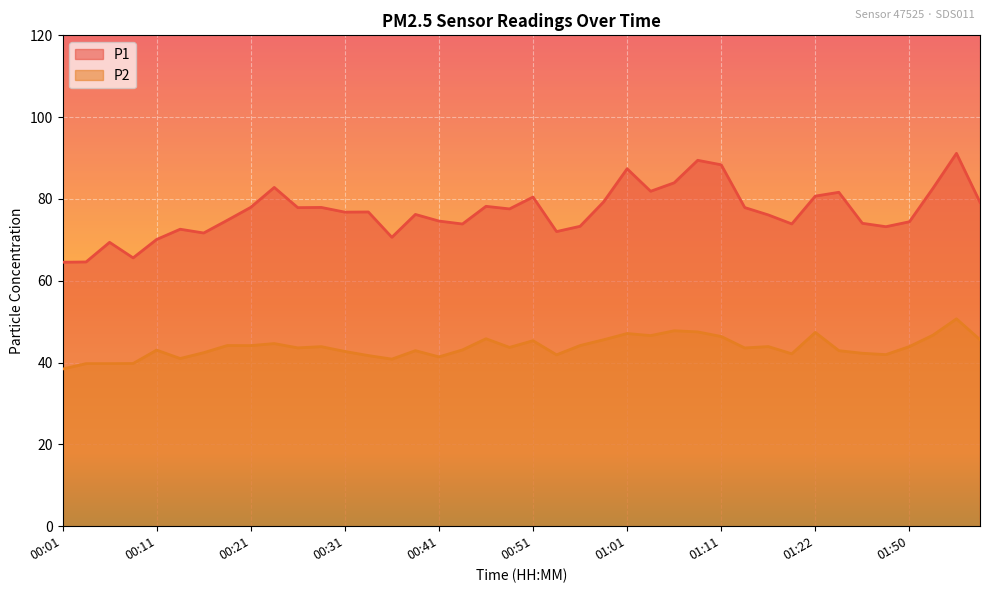

What is the difference between the second highest and minimum values in the P1 series?

24.9